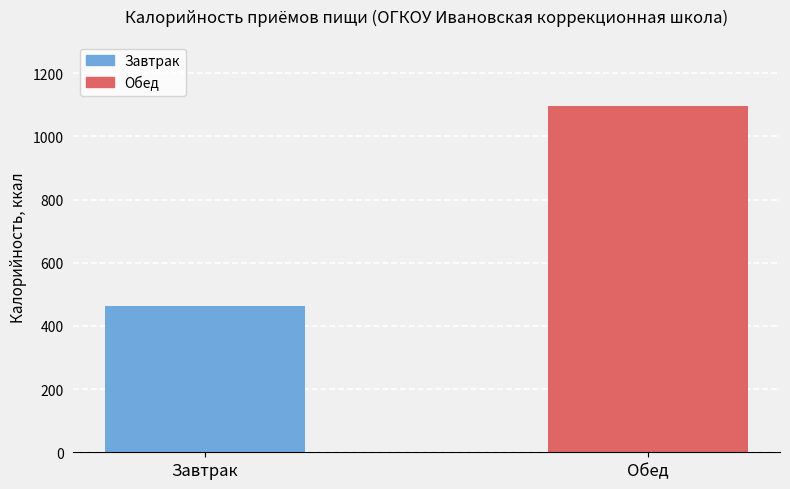

What is the difference between the values at Завтрак and Обед?

632.0